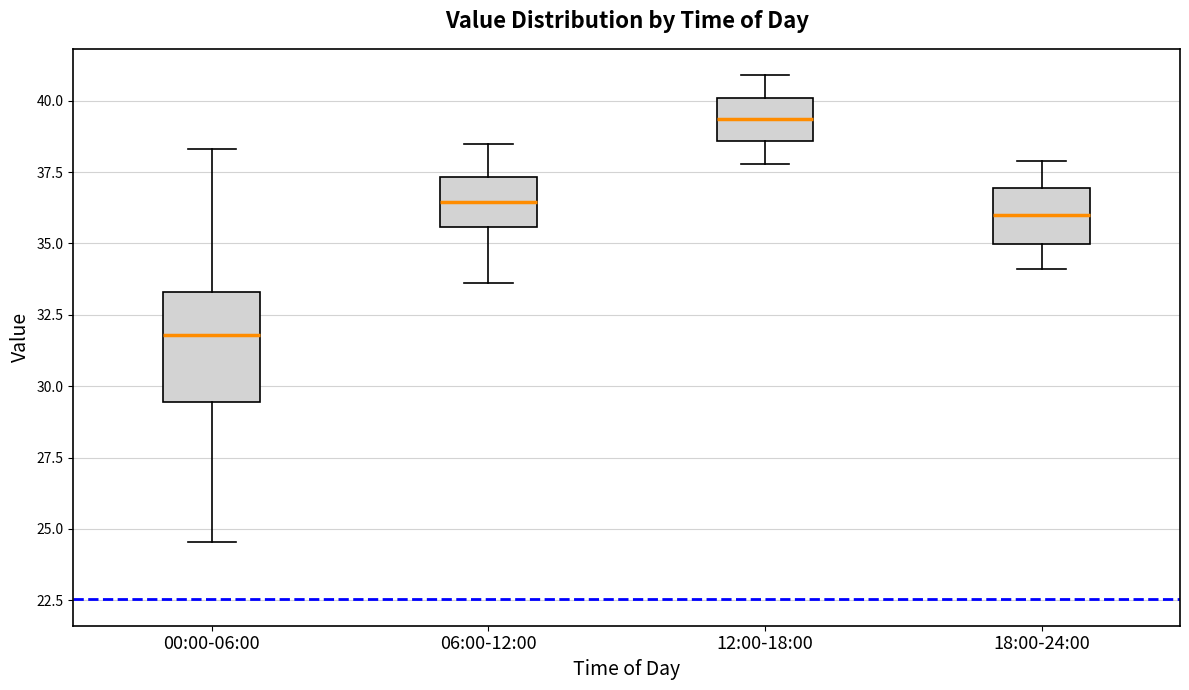

Reading left to right, transcribe this box plot: for each box, give where its median line is, the range the box spans, and where its two whiskers end, as read against the y-axis. The values are not printed on the chart, so give them approximately, as read against the axis.

00:00-06:00: median 32.0, box 29.5 to 33.5, whiskers 24.5 to 38.5
06:00-12:00: median 36.5, box 35.5 to 37.5, whiskers 33.5 to 38.5
12:00-18:00: median 39.5, box 38.5 to 40.0, whiskers 38.0 to 41.0
18:00-24:00: median 36.0, box 35.0 to 37.0, whiskers 34.0 to 38.0